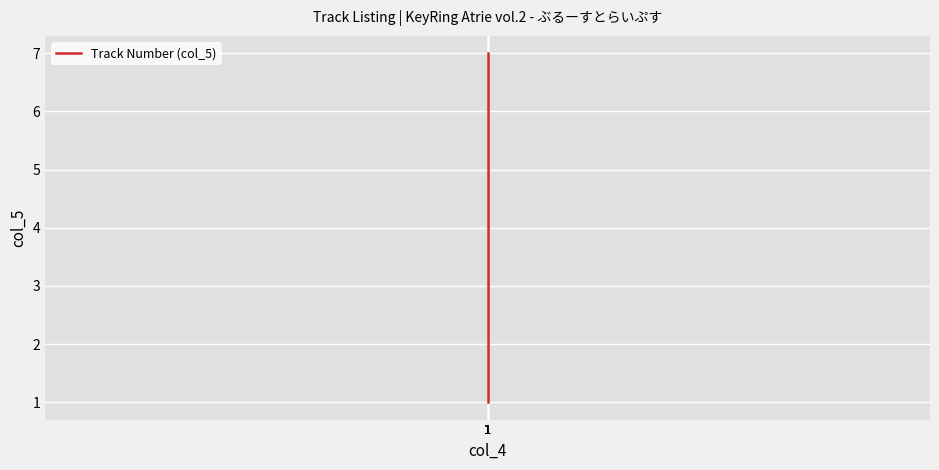

Reading right to left, transcribe all the data shown in this chart.

1=7	1=6	1=5	1=4	1=3	1=2	1=1